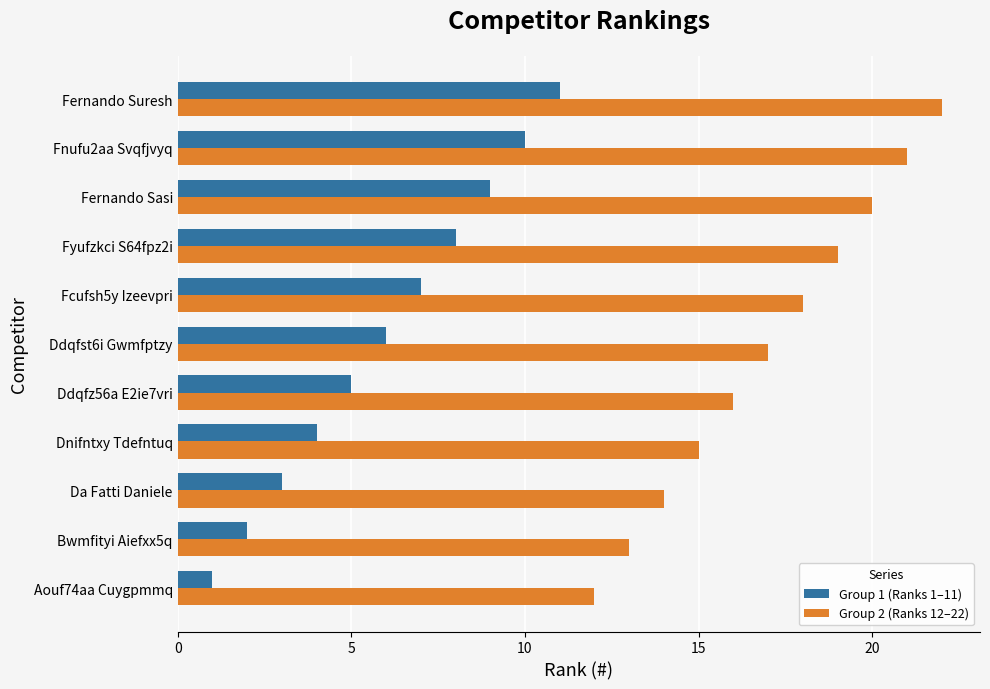

Which label corresponds to the smallest value in the chart?

Aouf74aa Cuygpmmq